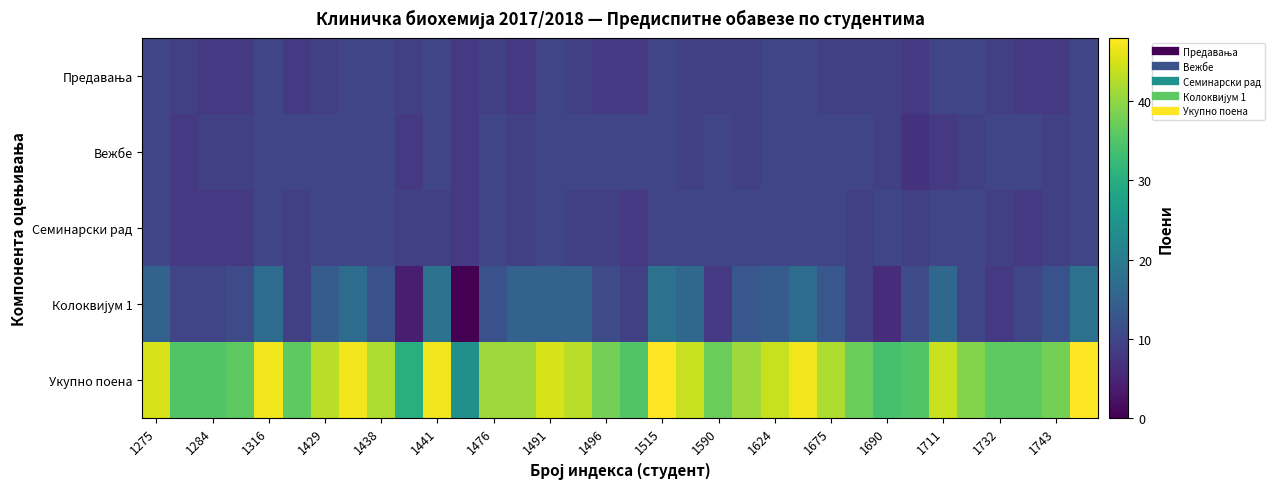

Which series has the largest total across all categories?

Укупно поена